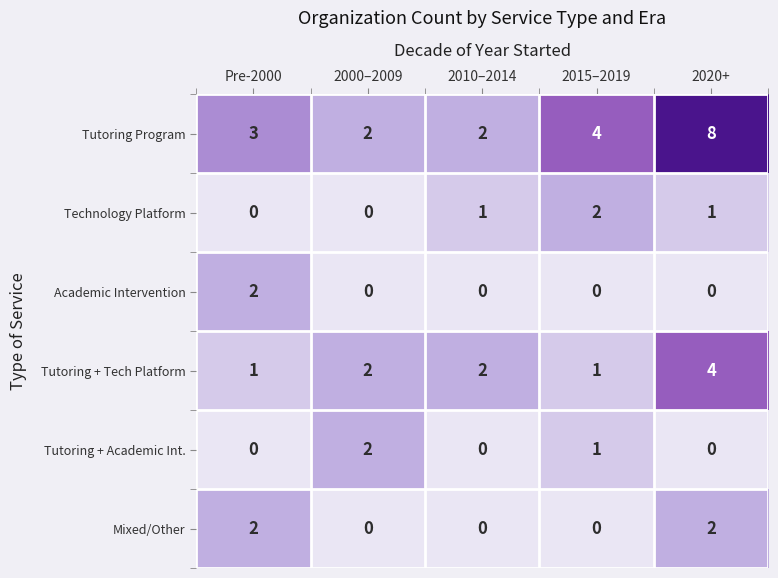

Count the Academic Intervention values in the range 0 to 1.

4